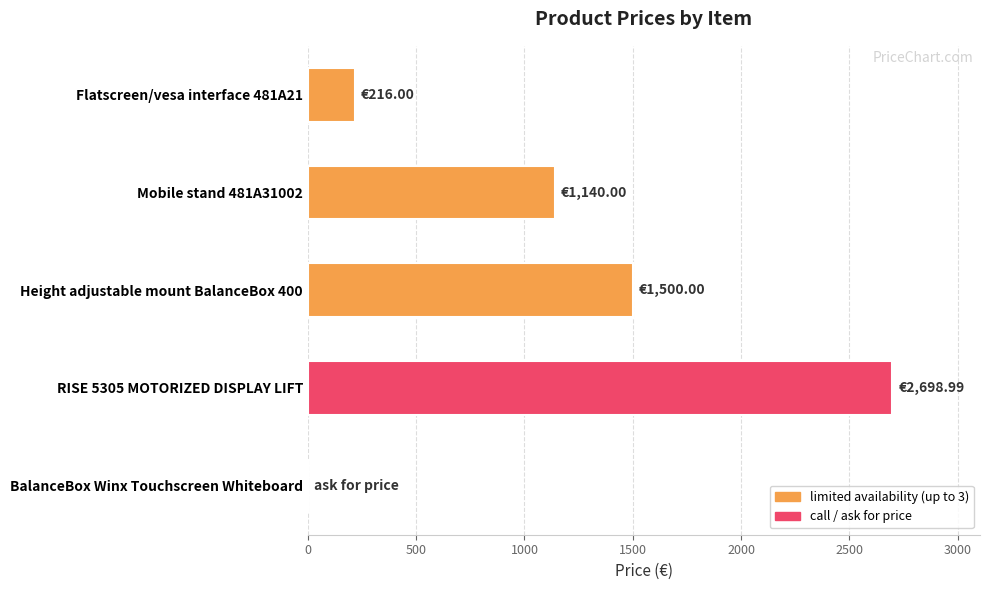

Between Mobile stand 481A31002 and RISE 5305 MOTORIZED DISPLAY LIFT, which is larger?

RISE 5305 MOTORIZED DISPLAY LIFT